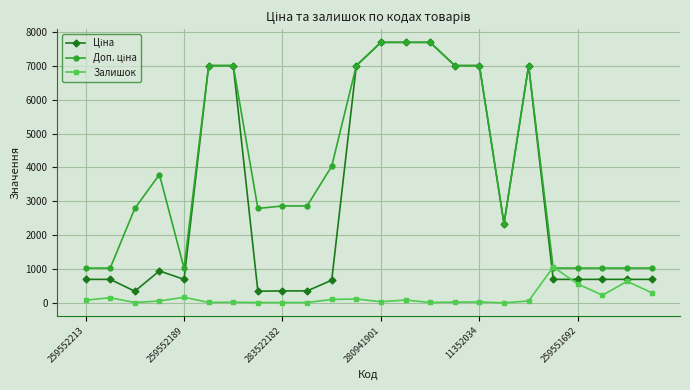

What is the maximum value shown in the chart?

7688.0